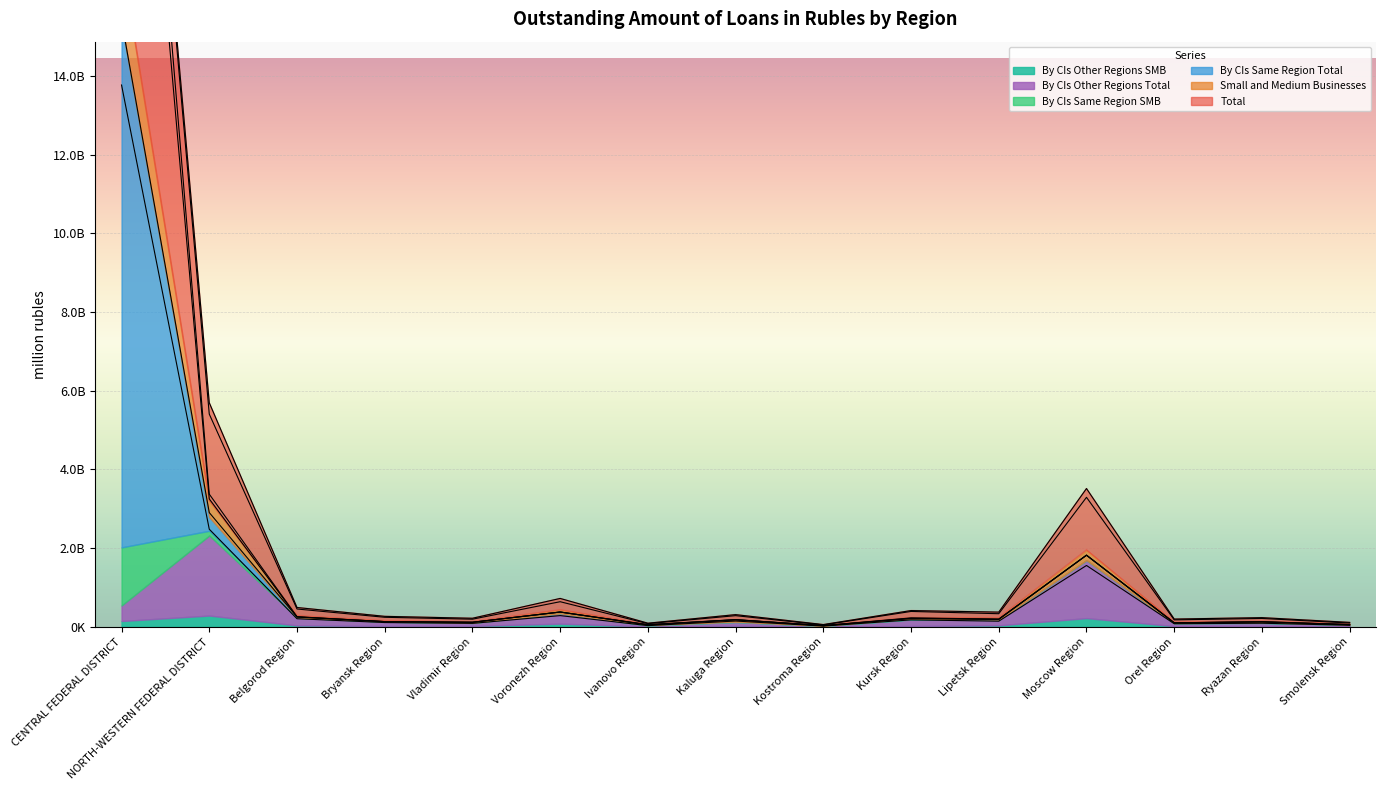

Where is the first local maximum for By CIs Same Region Total?

Voronezh Region